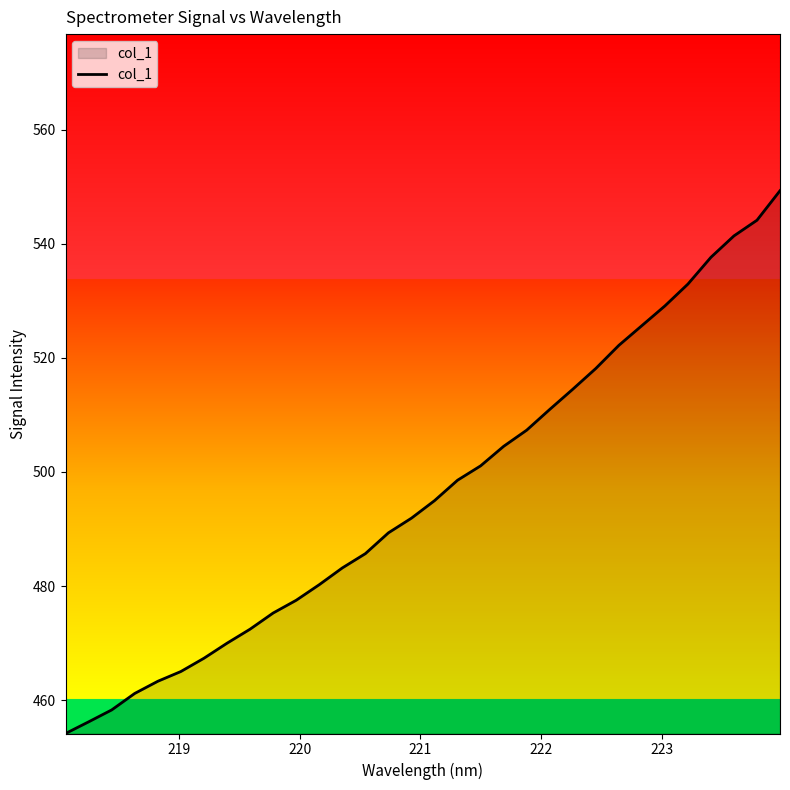

What is the smallest value displayed?

454.1